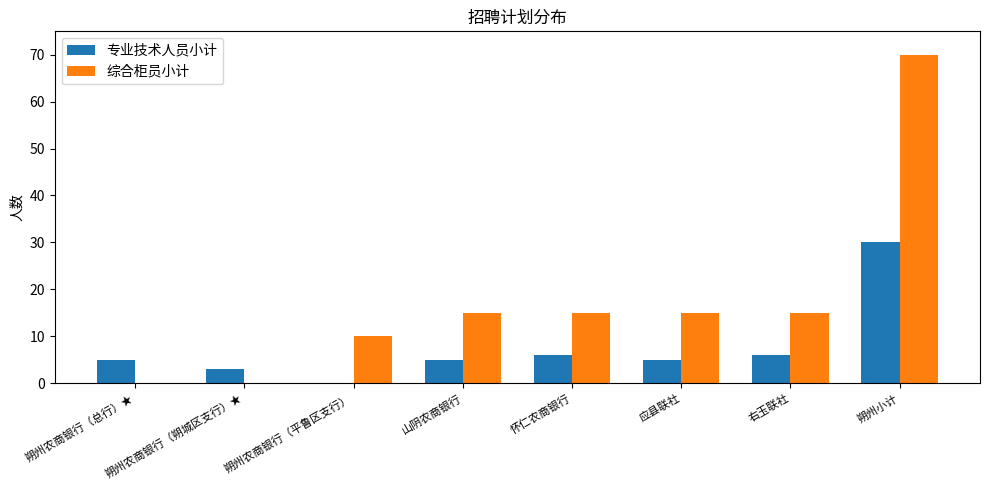

How many values in 专业技术人员小计 are above zero?

7